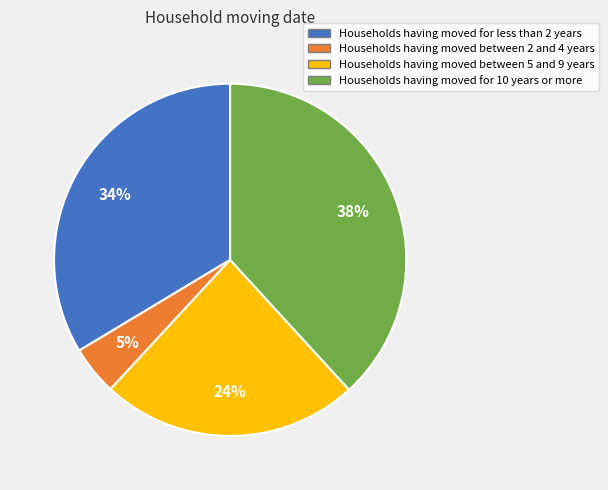

Rank the categories by value from lowest to highest.

Households having moved between 2 and 4 years, Households having moved between 5 and 9 years, Households having moved for less than 2 years, Households having moved for 10 years or more